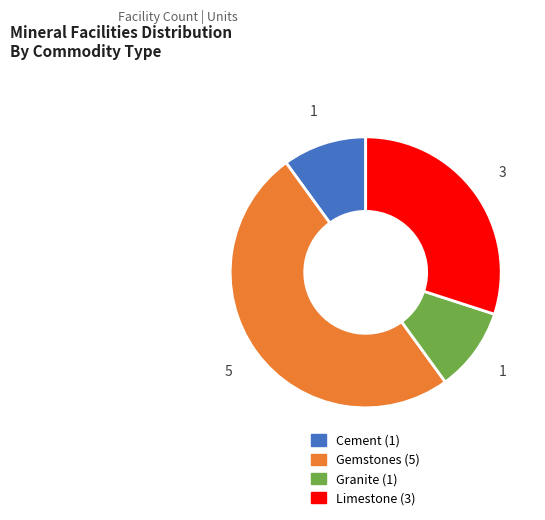

The Granite slice represents 19% of the pie. True or false?

False